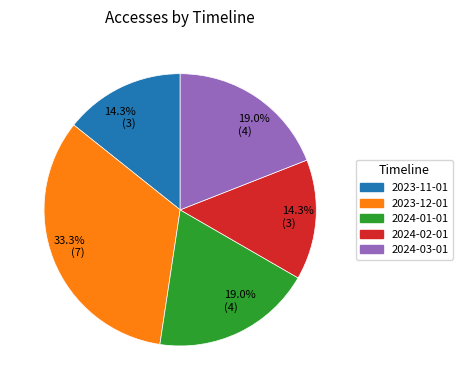

Approximately how many times larger is the value at 2024-03-01 compared to 2024-01-01?

1.0